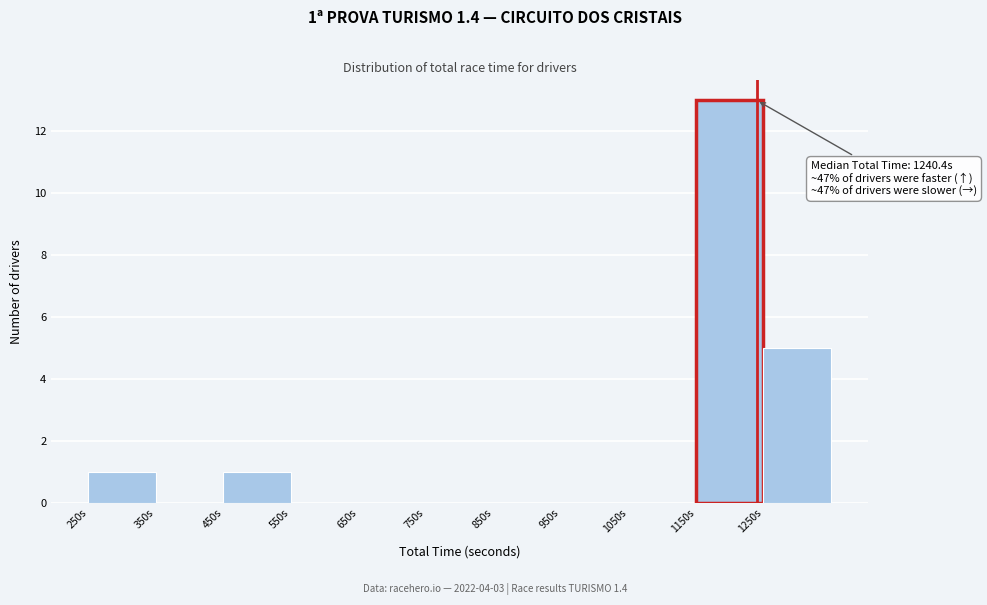

Over which range of the x-axis is the bar tallest?

1150 to 1250